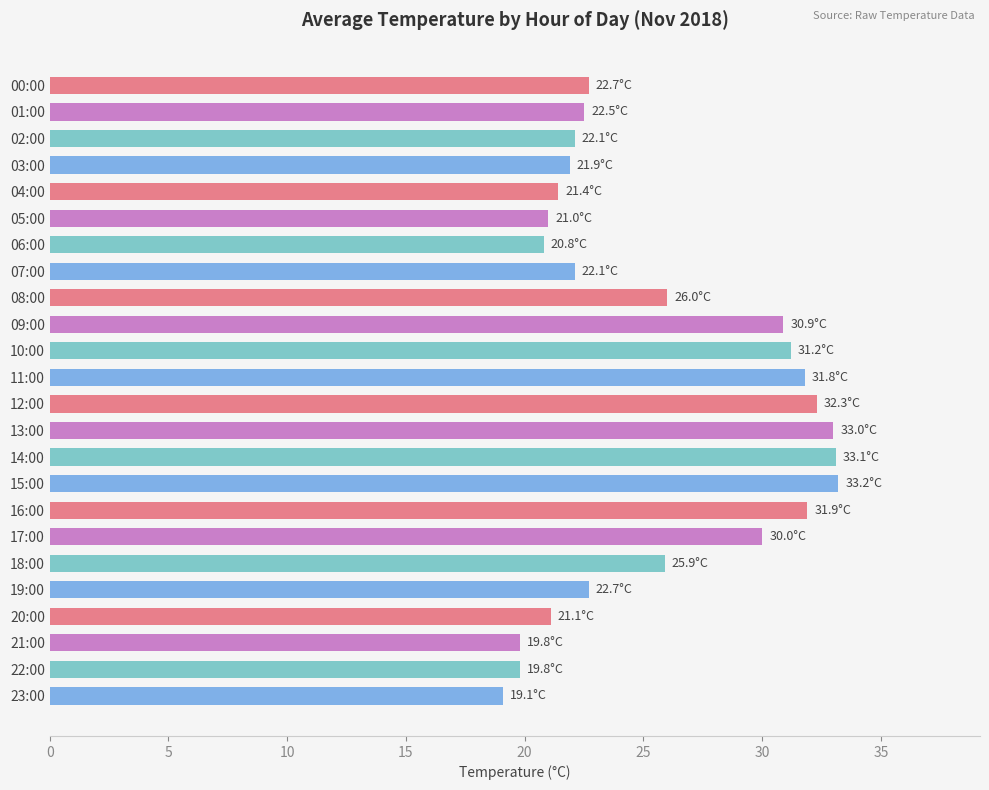

What value does the data have at 17:00?

30.0